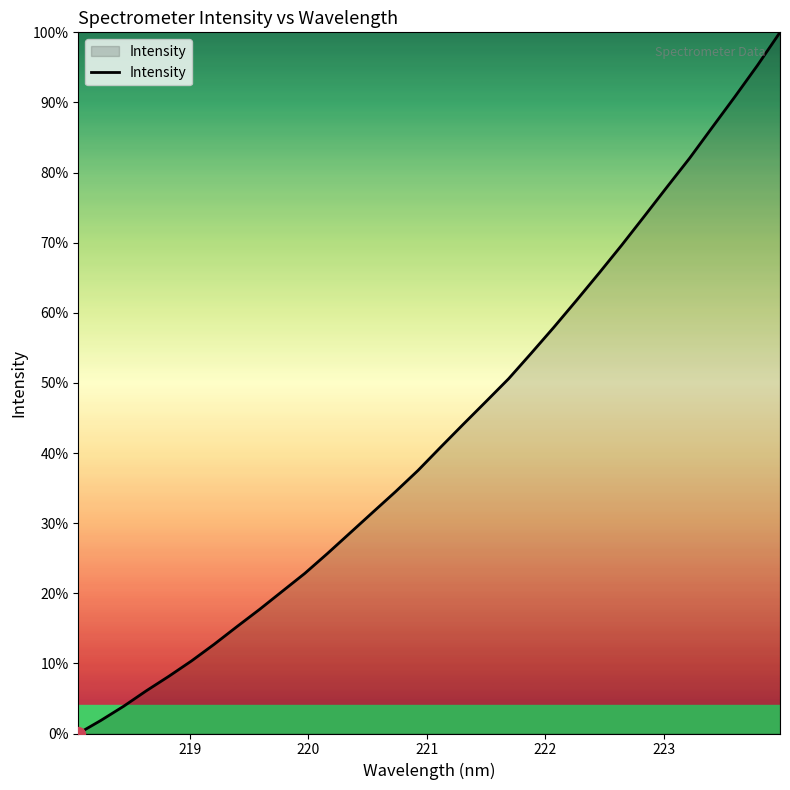

What is the difference between the maximum and minimum values?

100.0